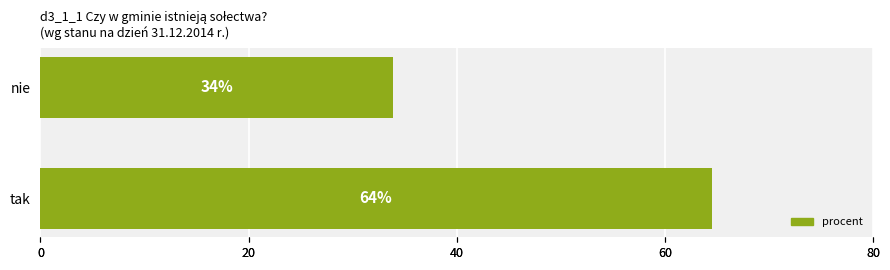

Count the number of categories in the chart.

2